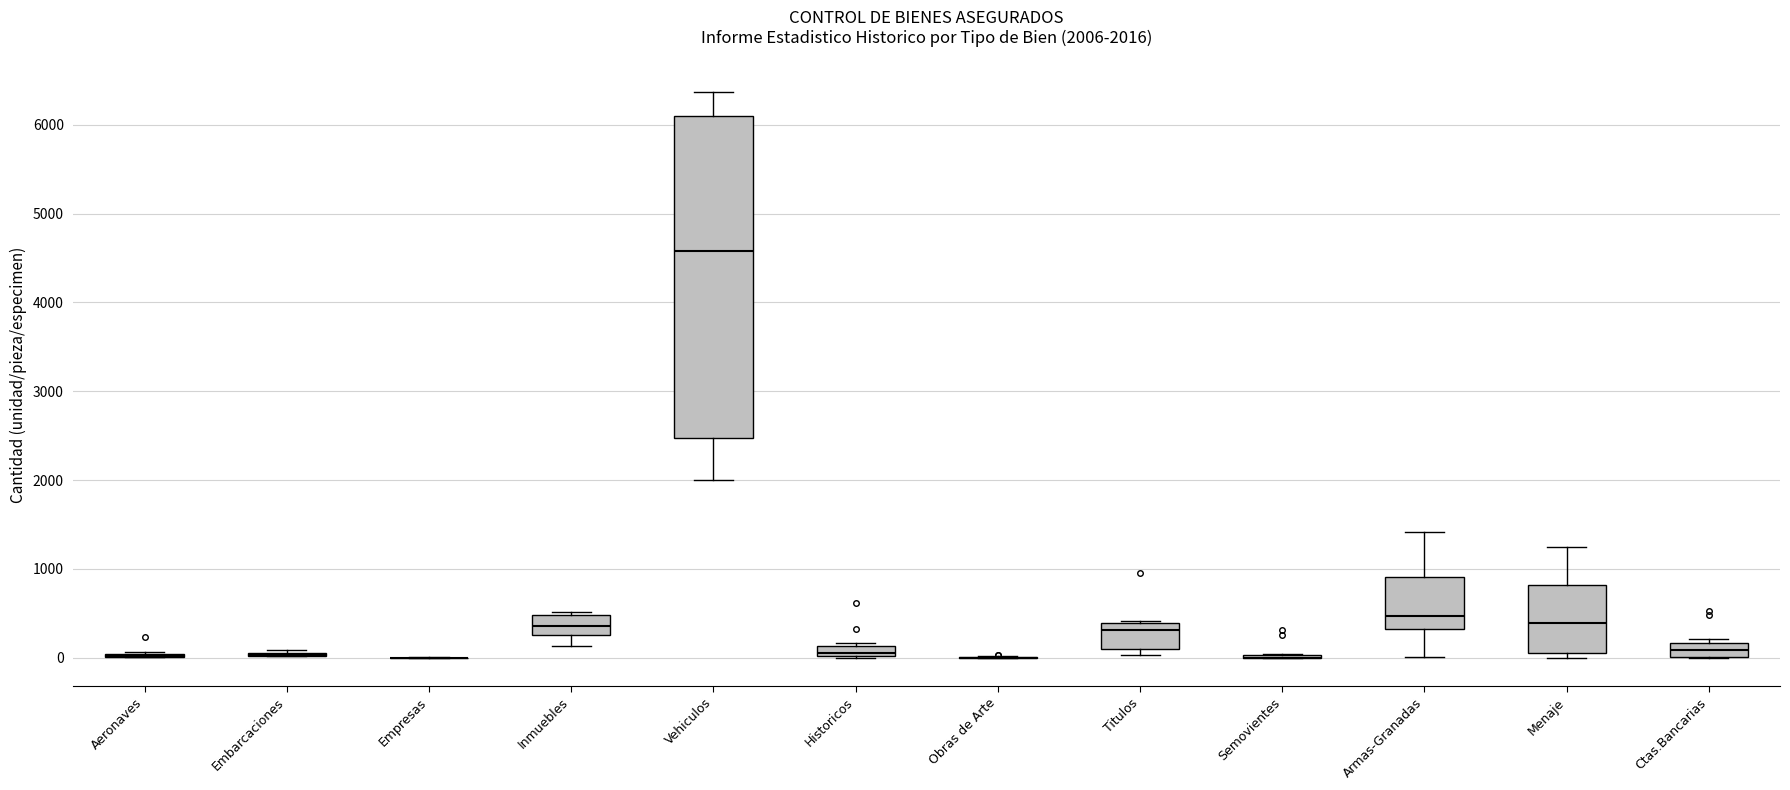

Which box is the tallest, from its lower edge to its upper edge?

Vehiculos